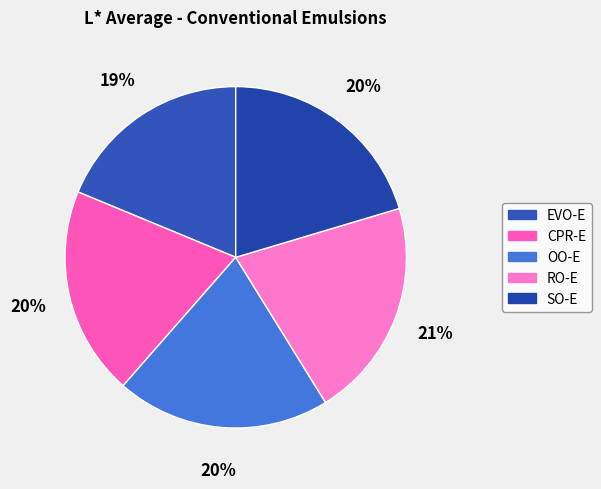

To the nearest percent, what portion does OO-E represent?

20%